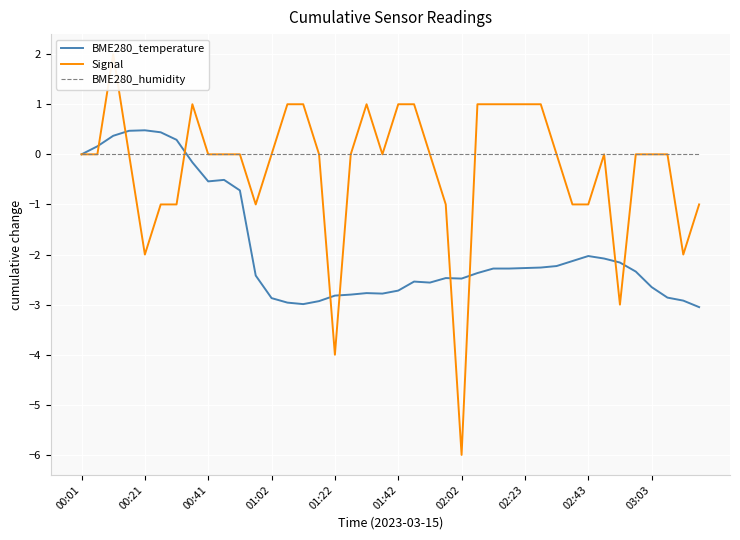

Is it true that BME280_humidity equals 0.0 at 39?

True